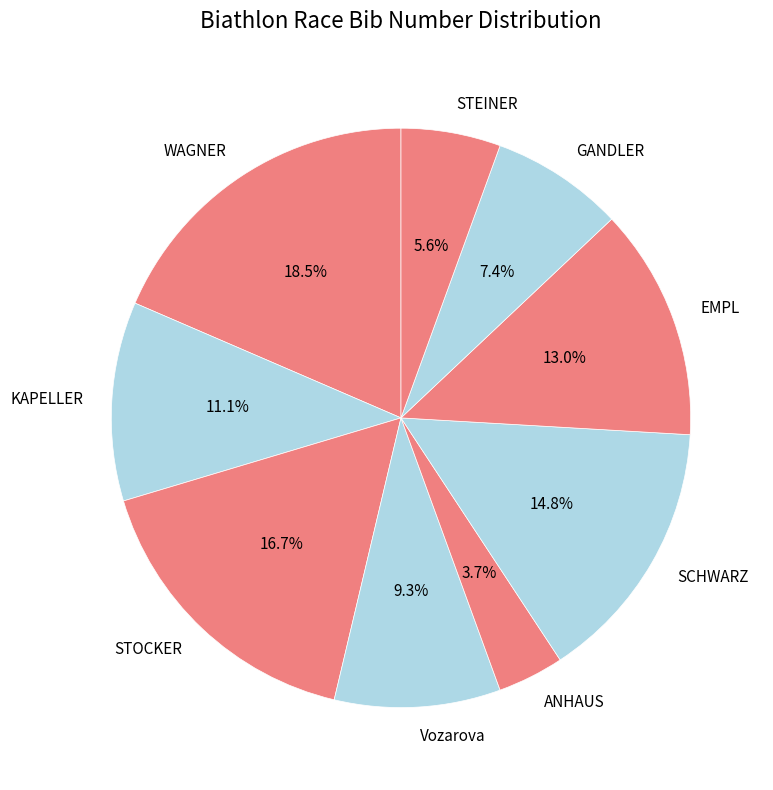

Does any single category account for the majority?

No